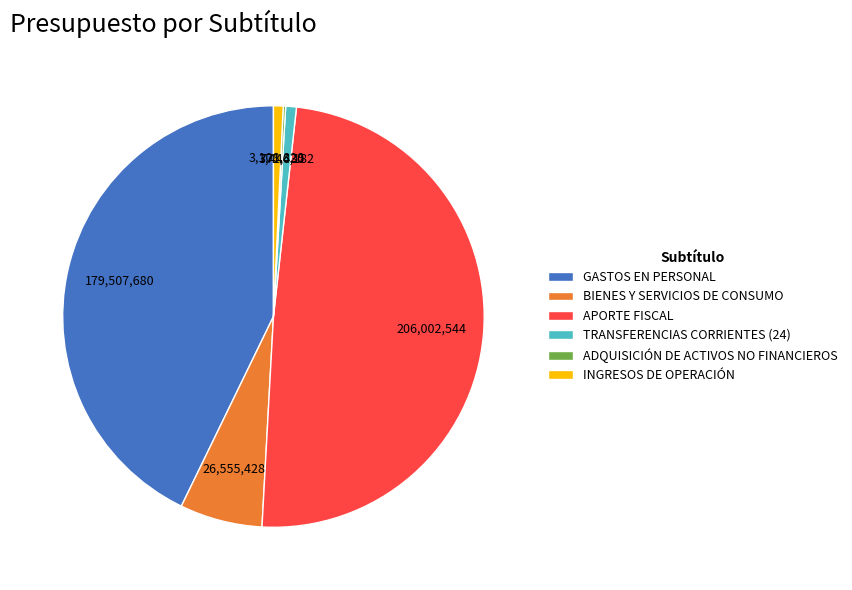

Which category has the biggest portion of the pie?

APORTE FISCAL